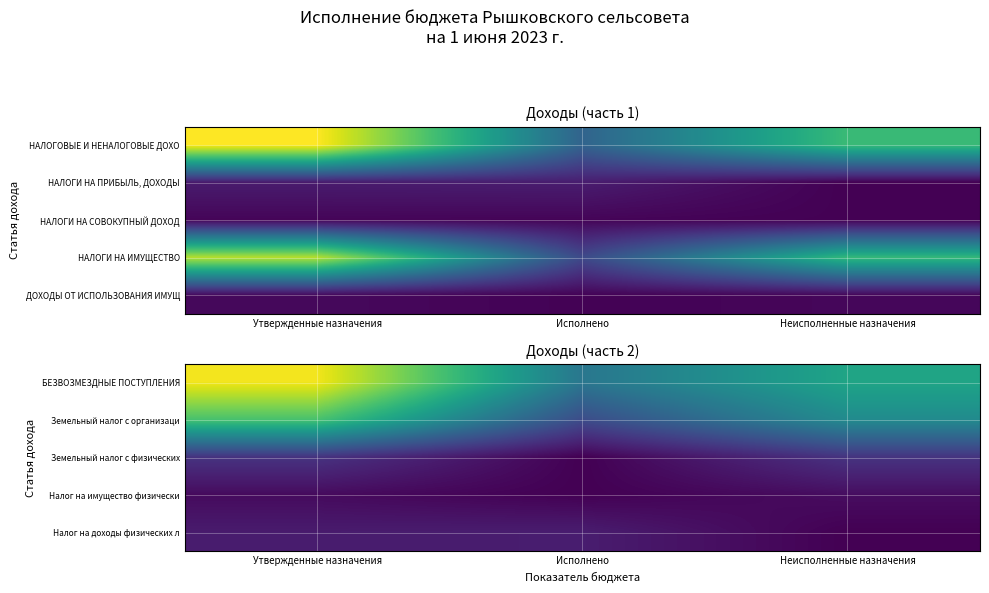

Which category has the highest value in the БЕЗВОЗМЕЗДНЫЕ ПОСТУПЛЕНИЯ series?

Утвержденные назначения